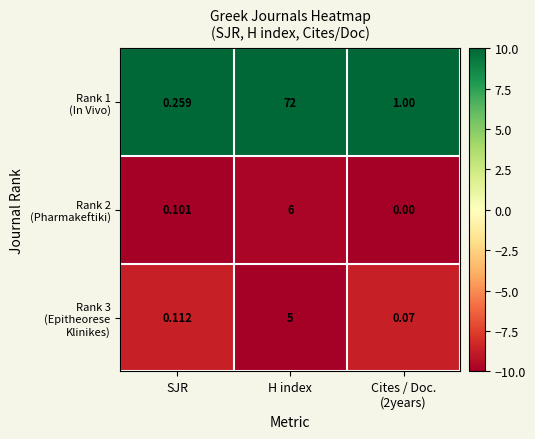

At which category is the sum across all series the highest?

H index